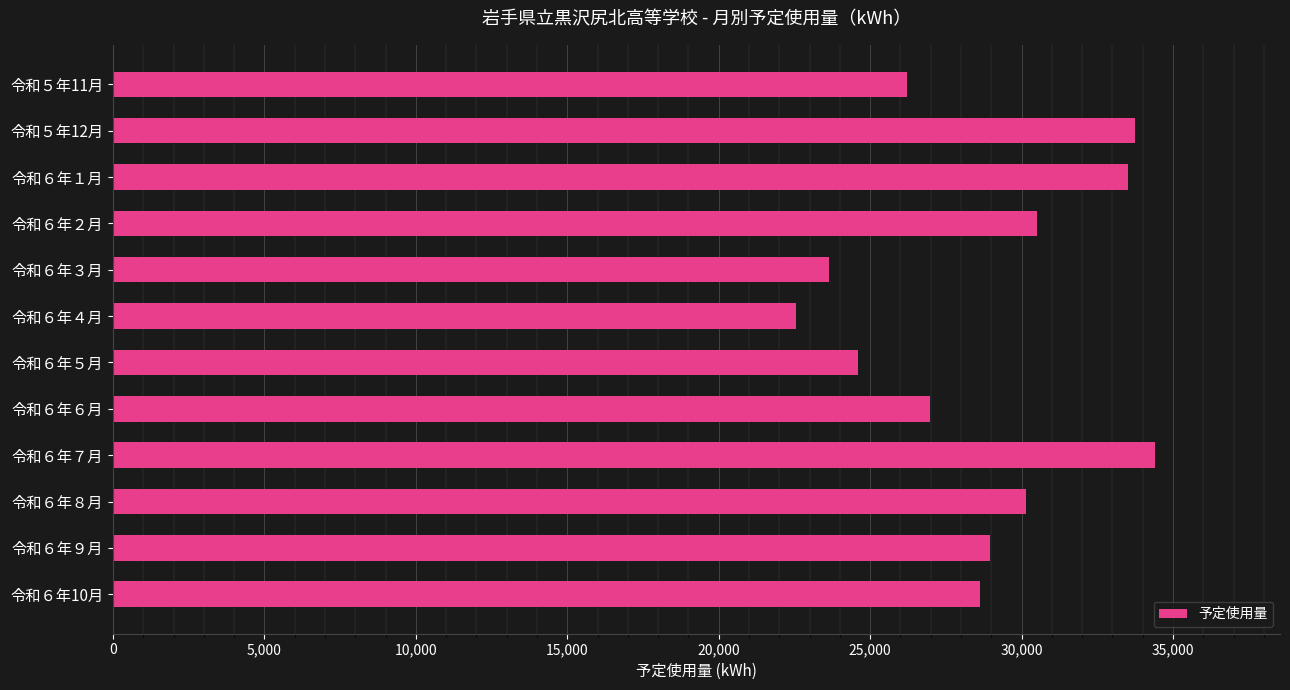

How many data points does each series have?

12